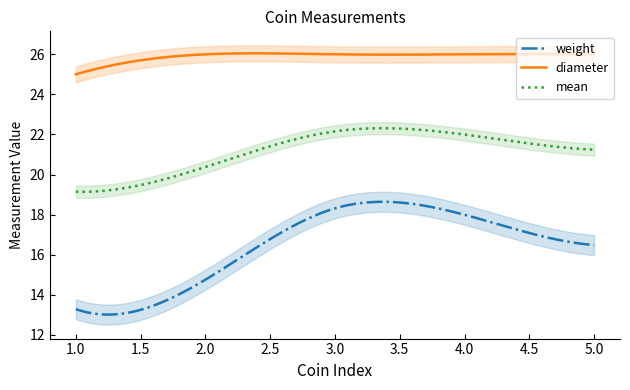

What is the difference between the second highest and second lowest values in the weight series?

5.6